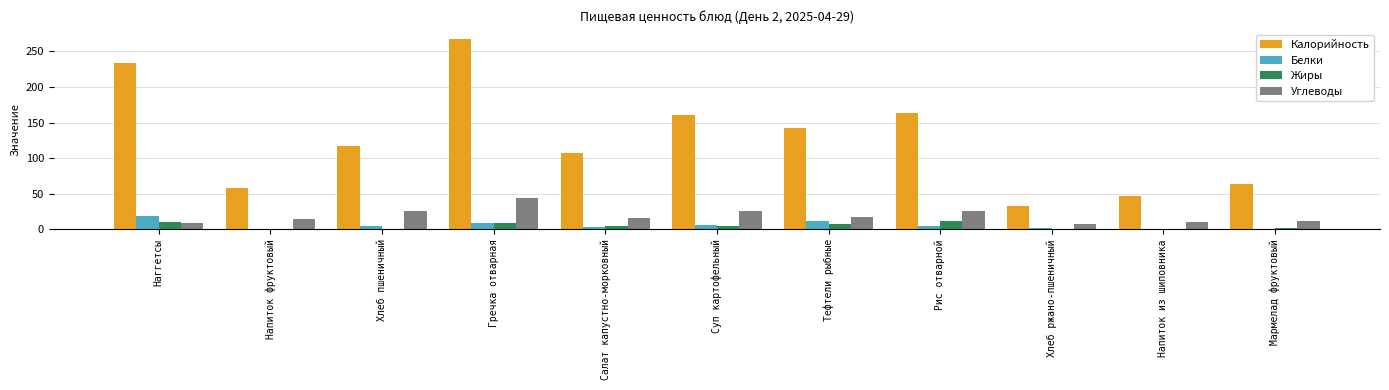

Which series has the largest range (max minus min)?

Калорийность